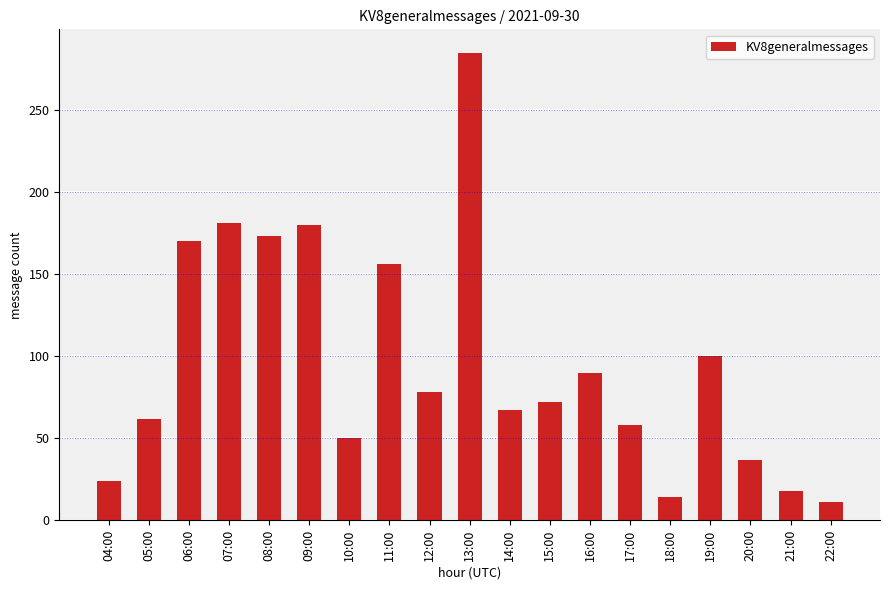

What is the sum of the values at 11:00 and 18:00?

170